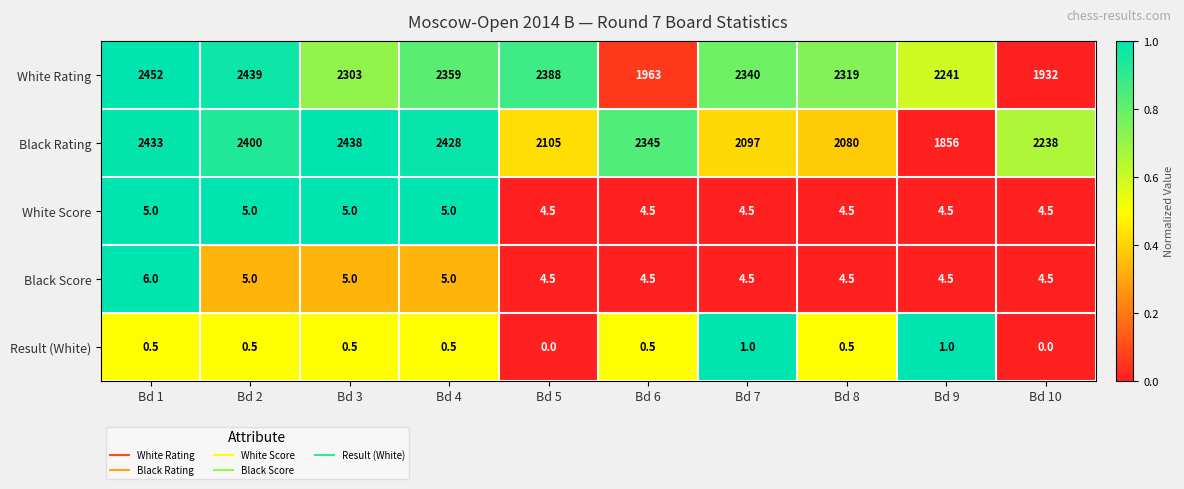

Count the number of data series in this chart.

5